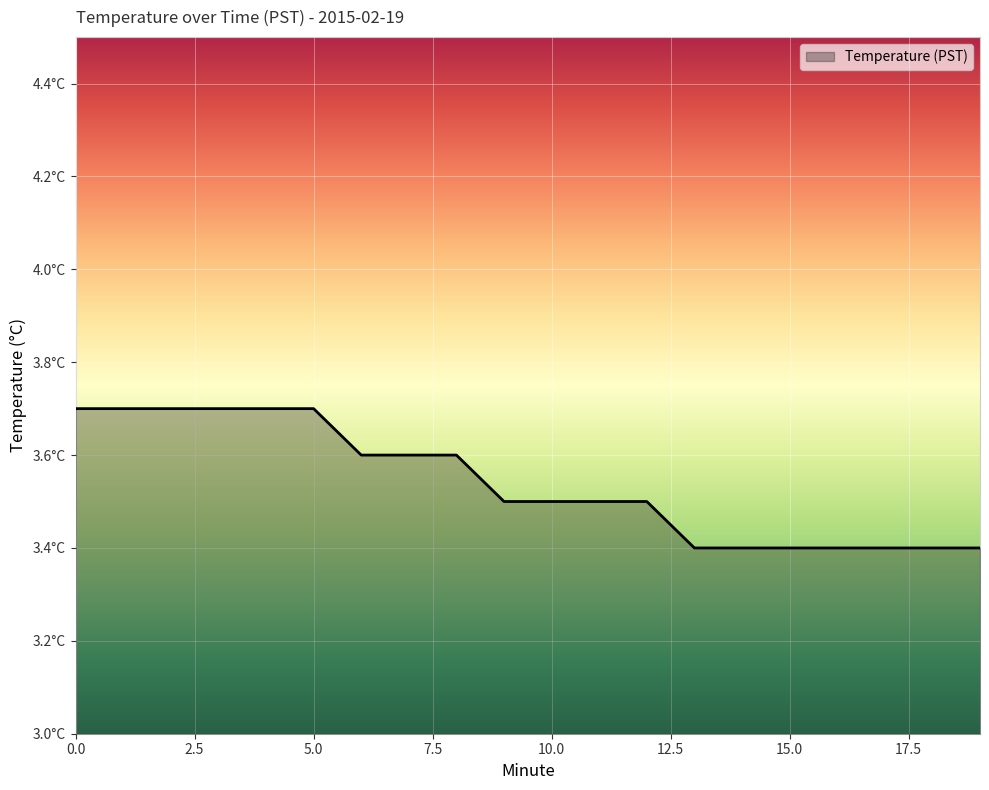

What is the sum of all values?

70.8